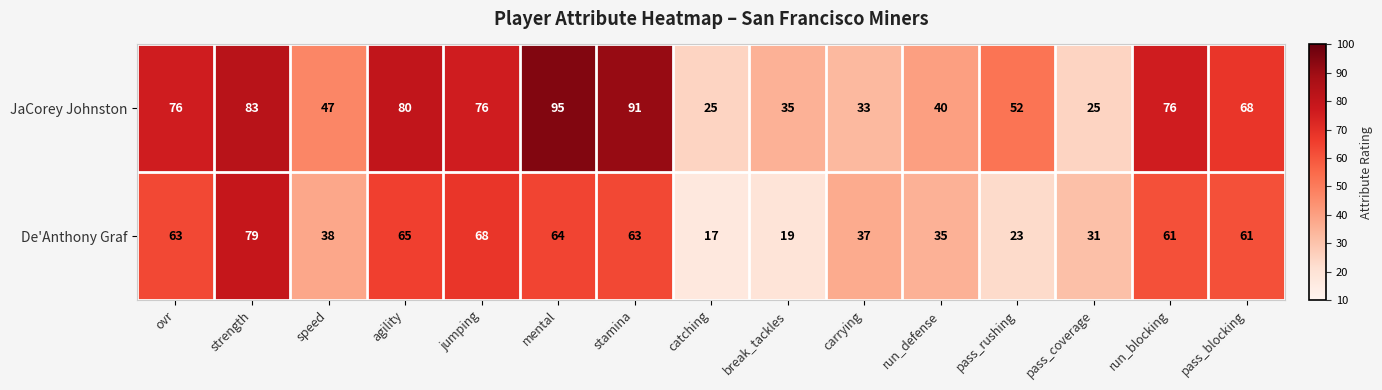

List the series in order of their peak value, lowest first.

De'Anthony Graf, JaCorey Johnston